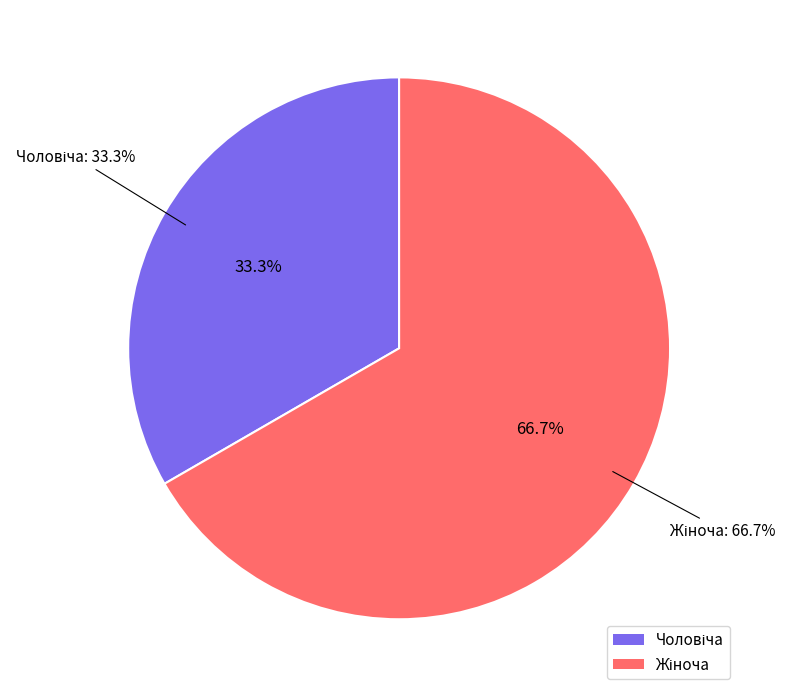

To the nearest percent, what is the difference between the largest and smallest slice percentages?

33%